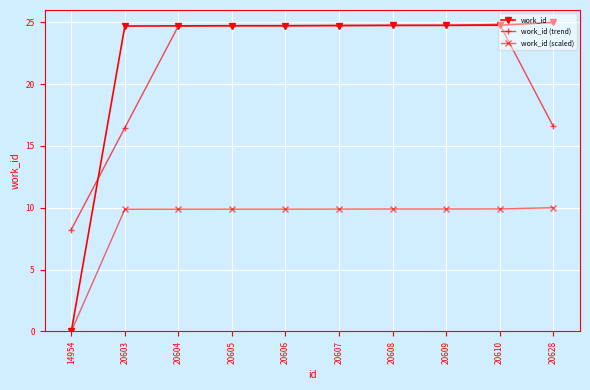

Between 20603 and 20607, which series saw the biggest shift?

work_id (trend)